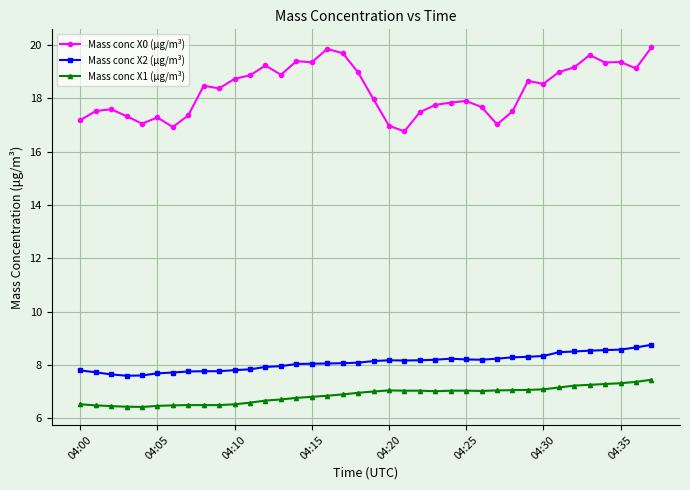

What is the highest value of the Mass conc X1 (μg/m³) series?

7.5